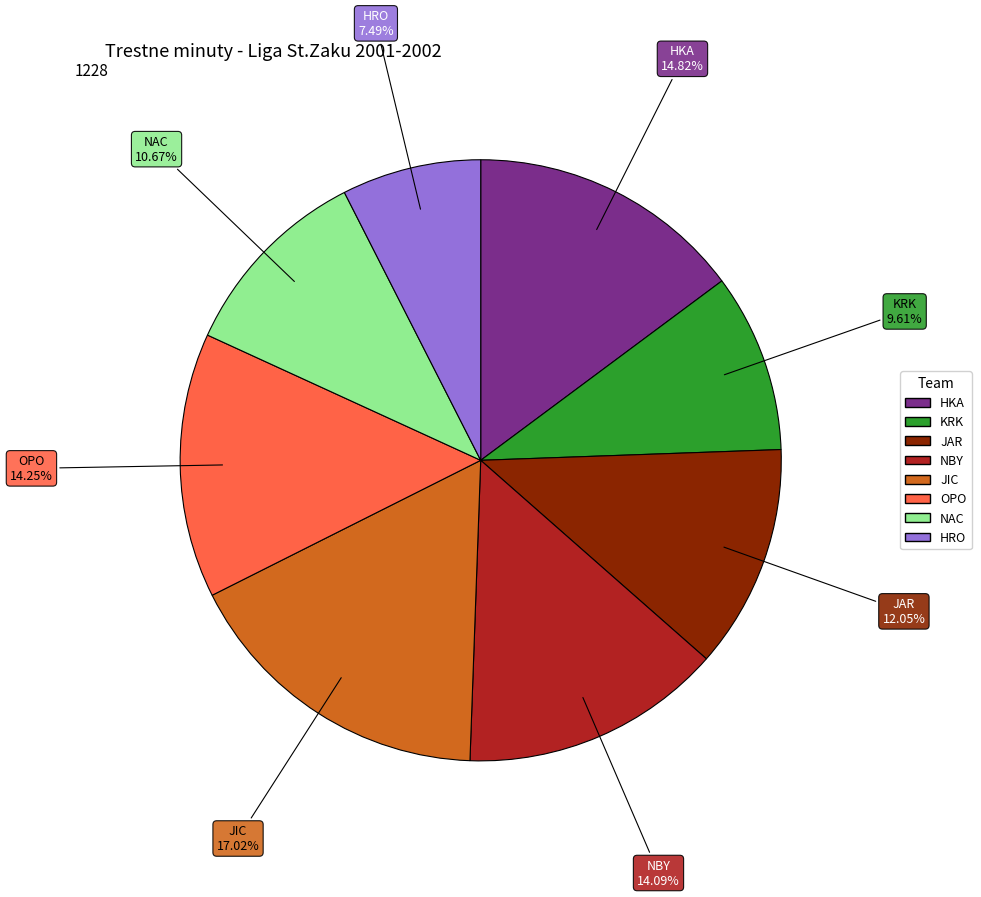

What is the ratio of the value at OPO to the value at HKA?

1.0